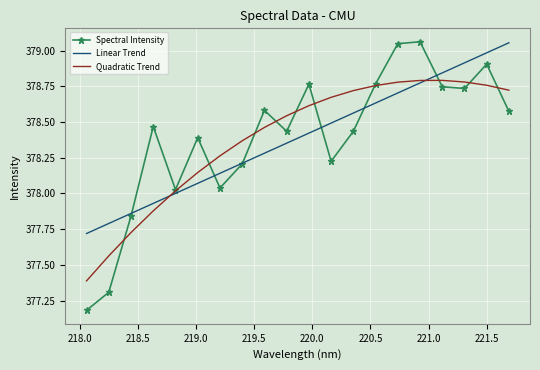

What is the lowest value of the Spectral Intensity series?

377.2